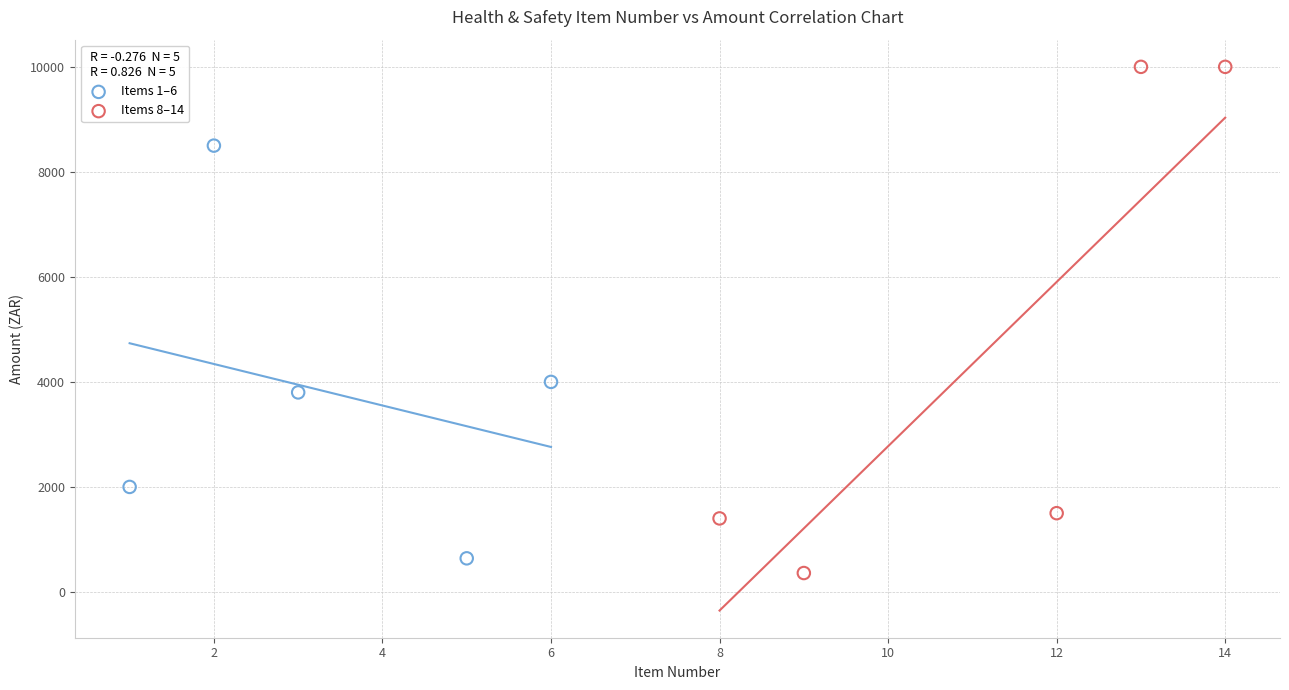

Which series has the widest spread of Y values?

Items 8–14